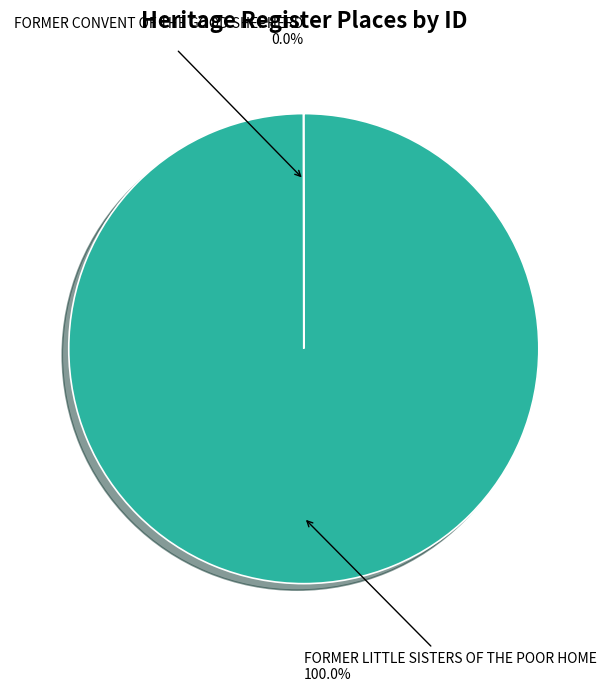

Does FORMER LITTLE SISTERS OF THE POOR HOME account for over 50% of the chart?

Yes